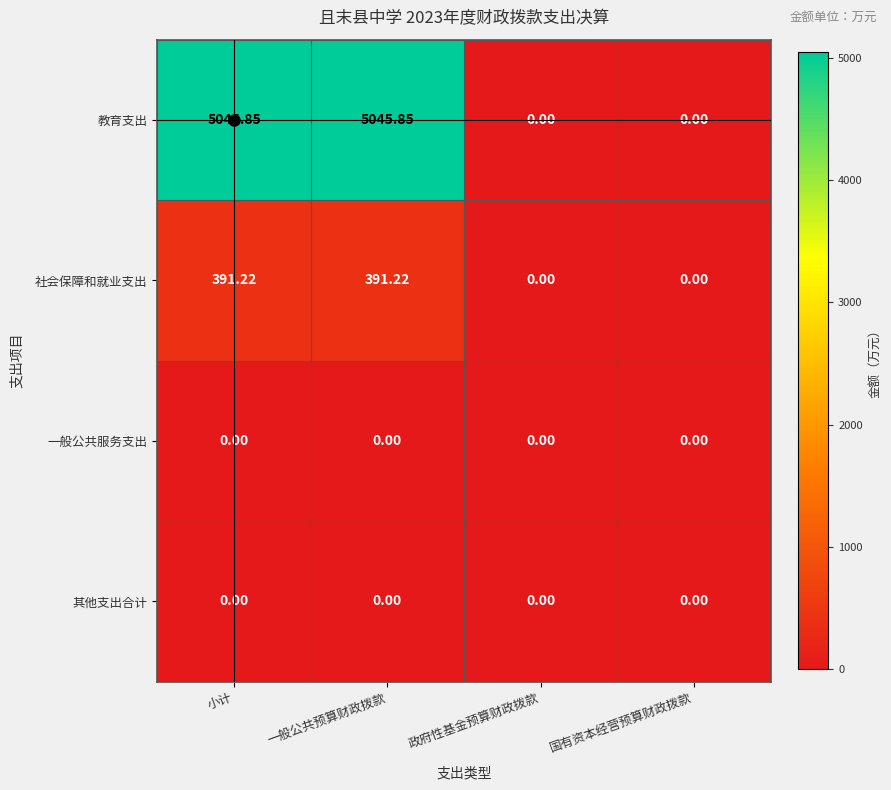

Is the value of 教育支出 at 小计 greater than the value of 社会保障和就业支出 at 政府性基金预算财政拨款?

Yes